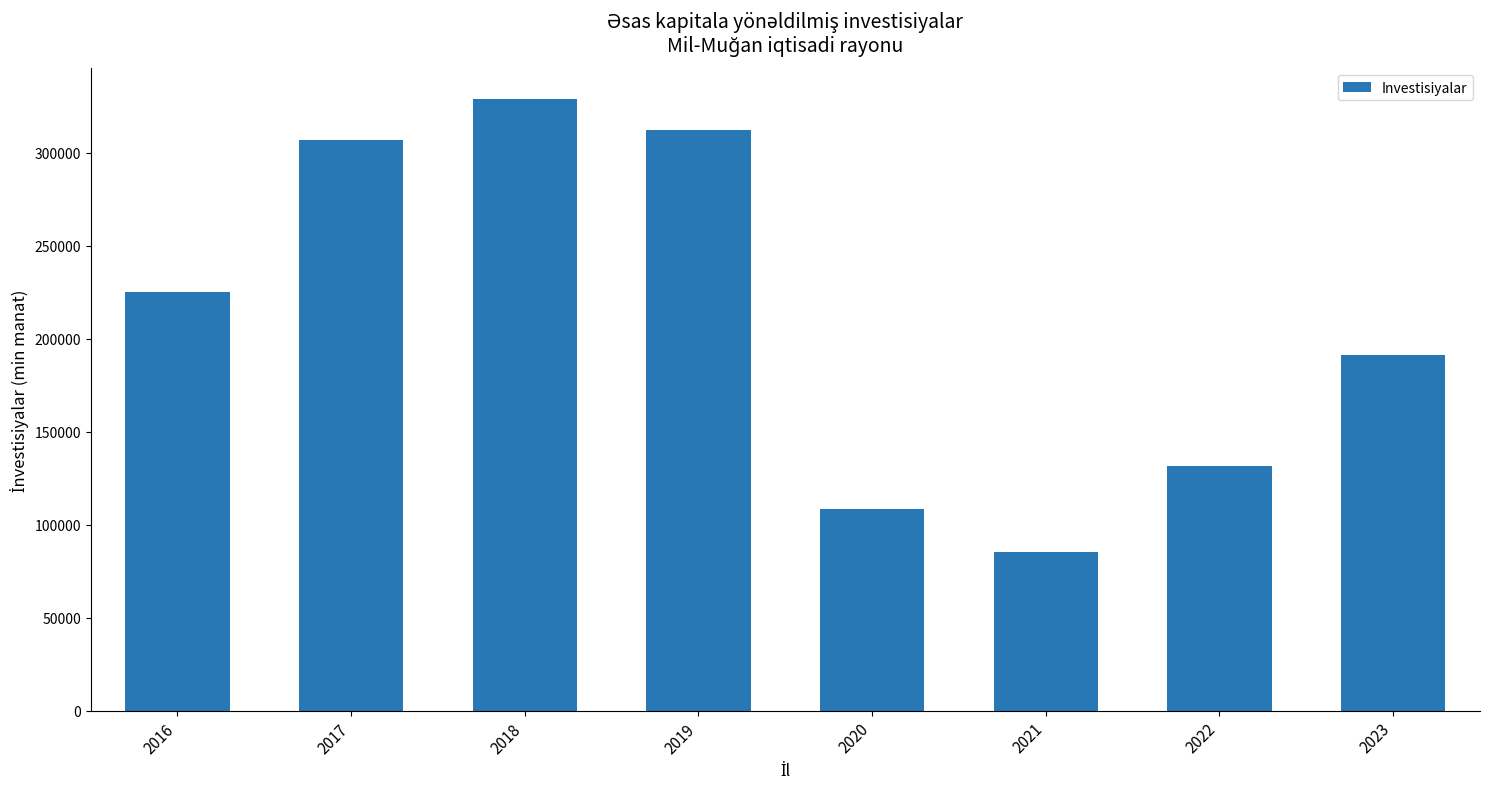

Reading left to right, extract all data points from this chart.

2016=225296.1	2017=306994.7	2018=329078.1	2019=312331.8	2020=108635.7	2021=85147.7	2022=131405.5	2023=191340.7